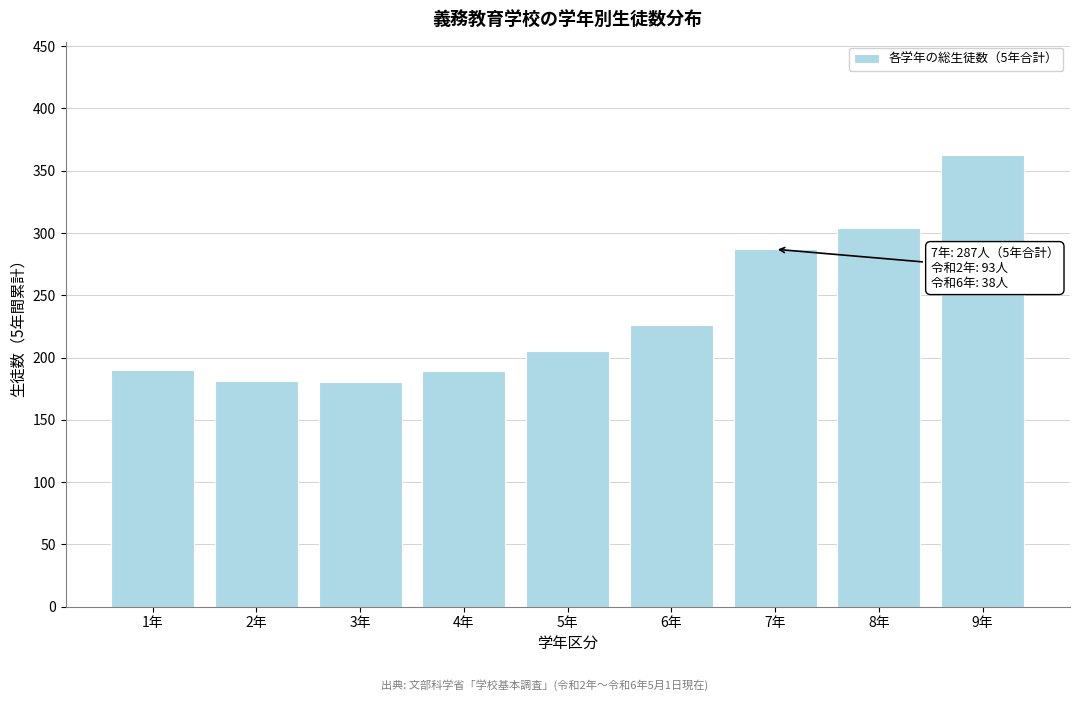

What is the minimum value shown in the chart?

180